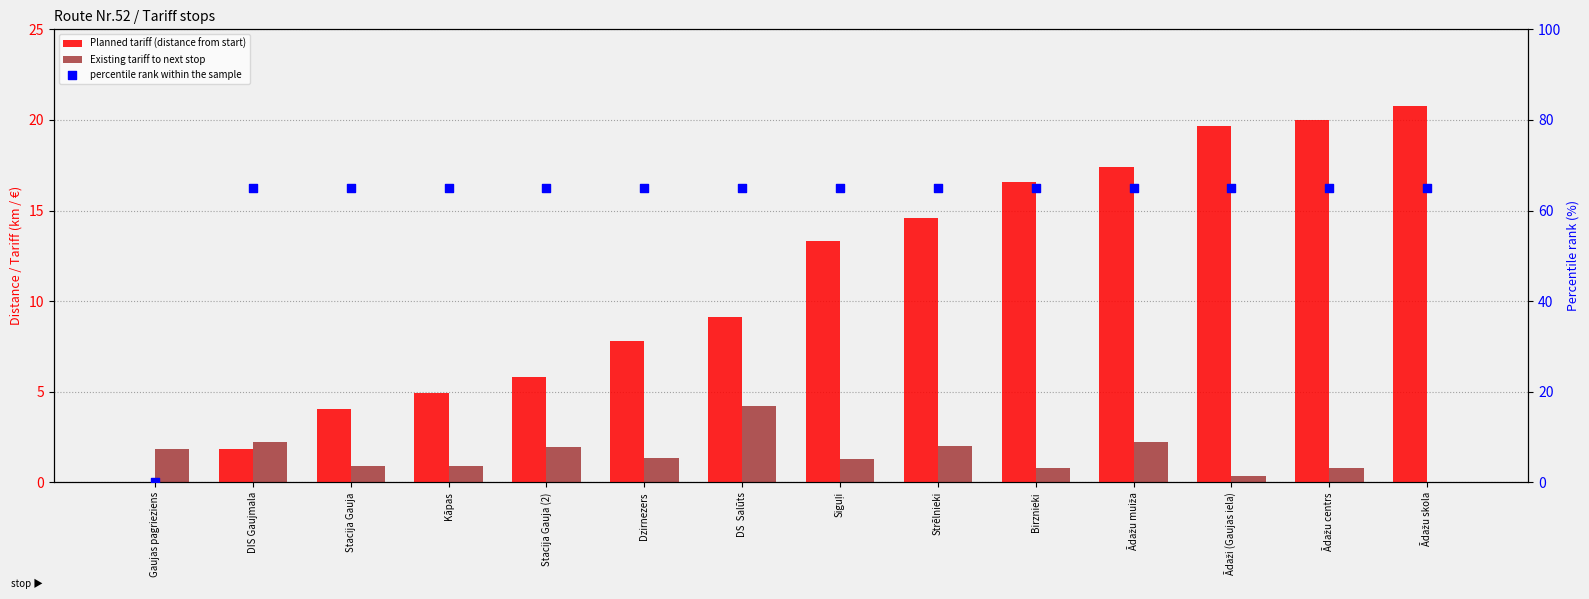

Which series has the largest total across all categories?

percentile rank within the sample